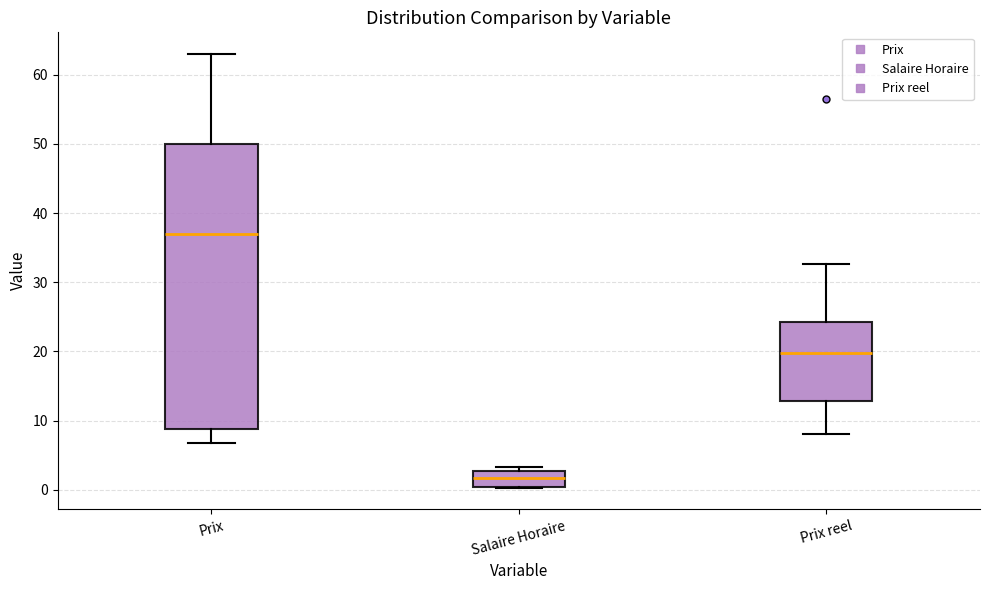

Reading left to right, read every box against the y-axis: the position of its median line, the range the box covers, and the ends of its whiskers. The values are not printed on the chart, so give them approximately, as read against the axis.

Prix: median 37, box 9 to 50, whiskers 7 to 63
Salaire Horaire: median 2, box 0 to 3, whiskers 0 to 3 (just above the box's upper edge)
Prix reel: median 20, box 13 to 24, whiskers 8 to 33